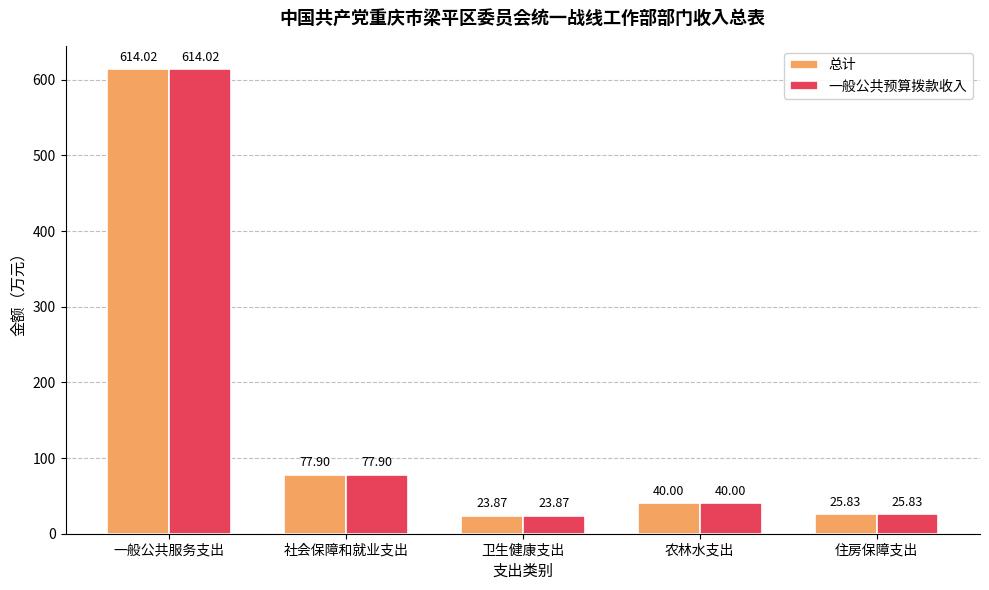

At which category is the sum across all series the highest?

一般公共服务支出